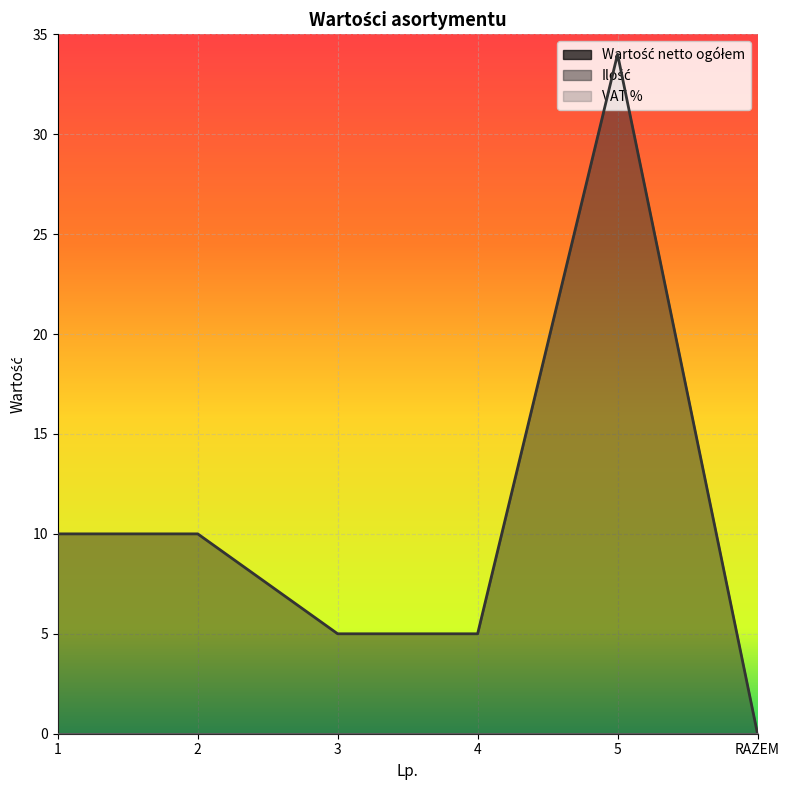

True or false: Wartość netto ogółem and VAT % intersect in this chart.

False